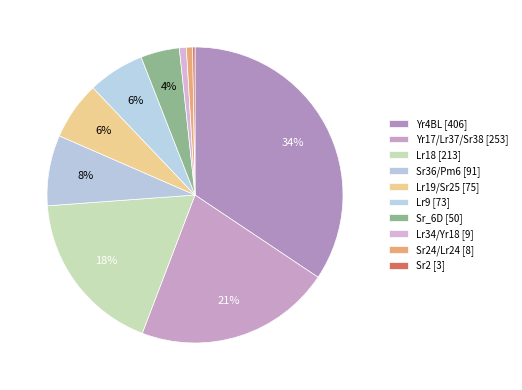

Which slice is the largest?

Yr4BL [406]